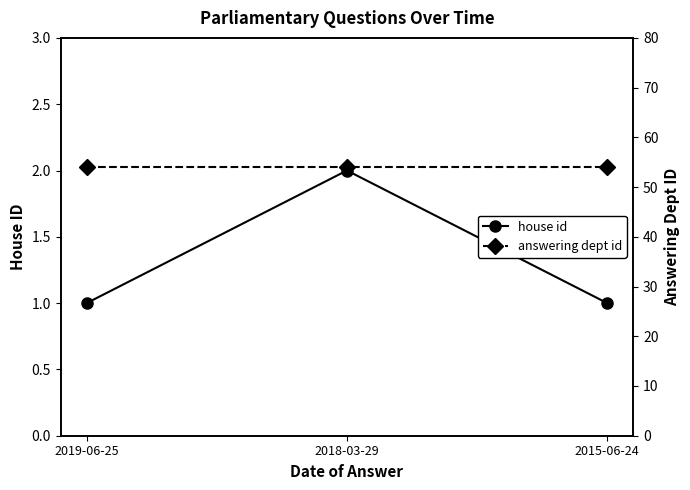

What is the difference between the house id values at 2018-03-29 and 2015-06-24?

1